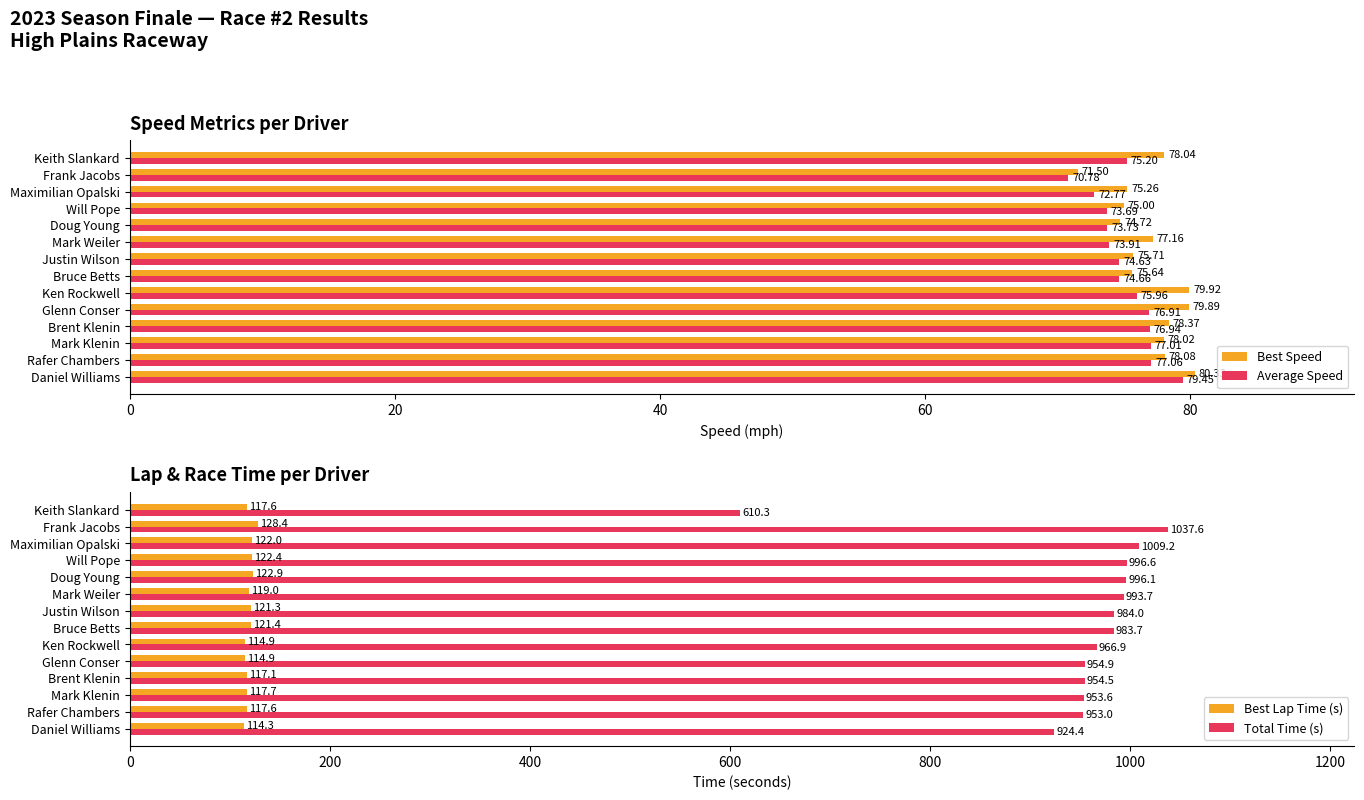

What is the maximum value for Best Speed?

80.3